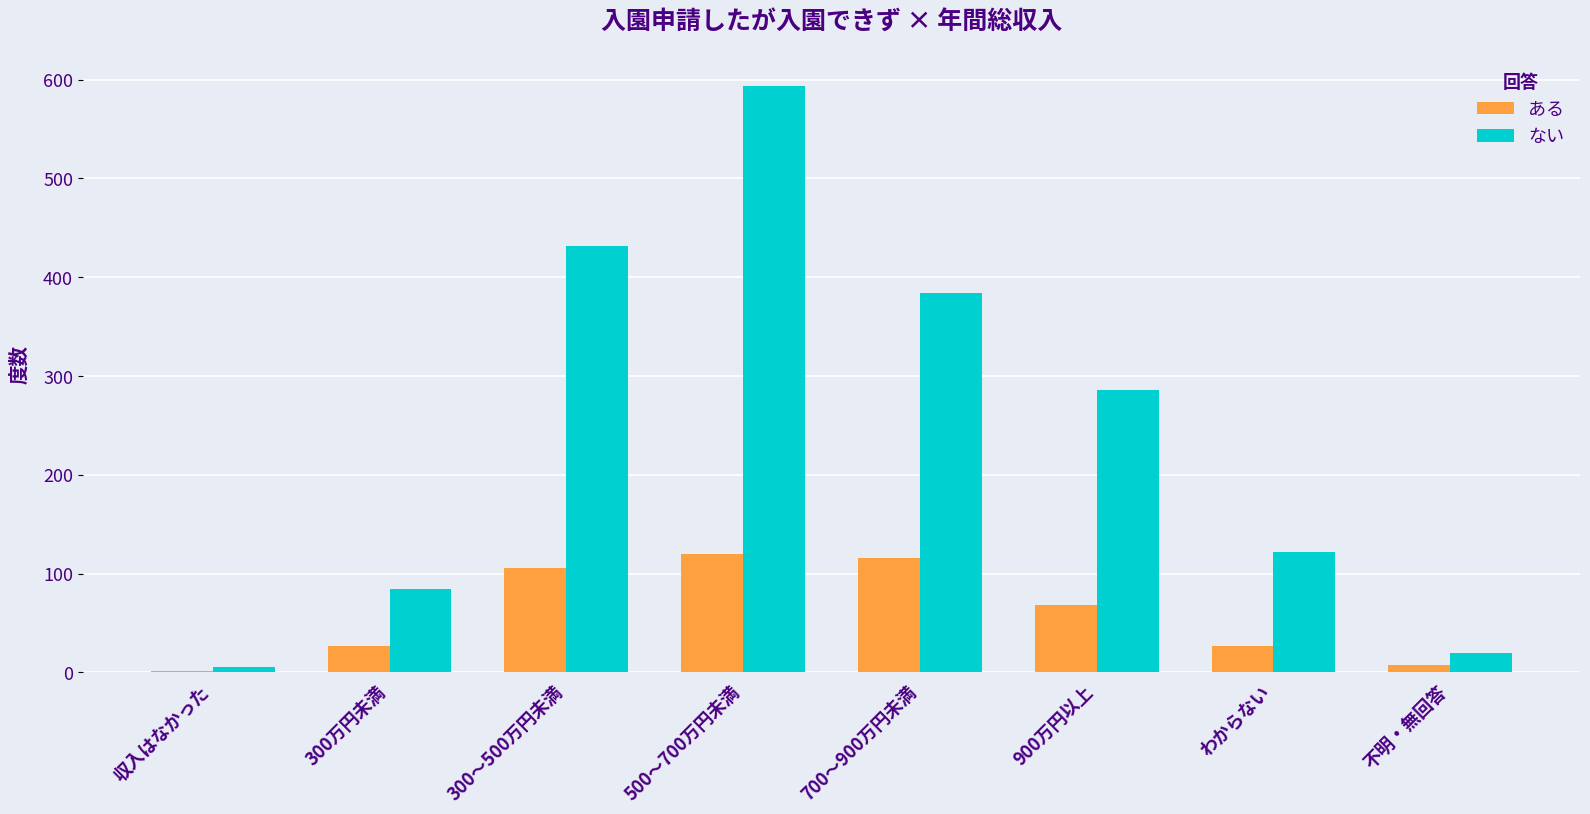

Is the value of ない at 700～900万円未満 greater than the value of ある at わからない?

Yes